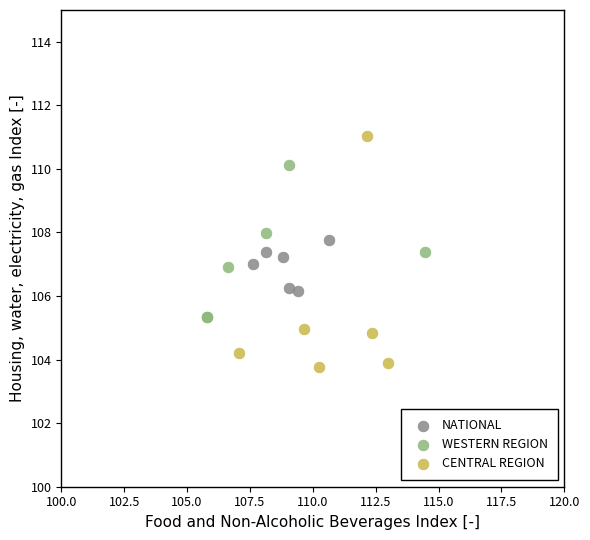

Which series contains the highest Y value?

CENTRAL REGION